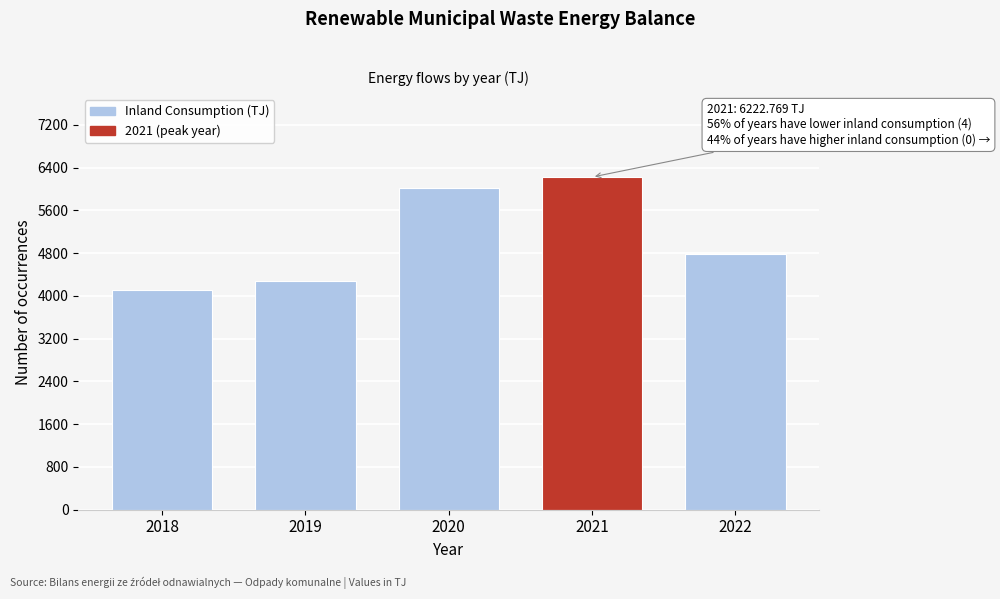

Reading left to right, what are all the values shown in this chart?

4116.8	4271.5	6008.4	6222.8	4773.9